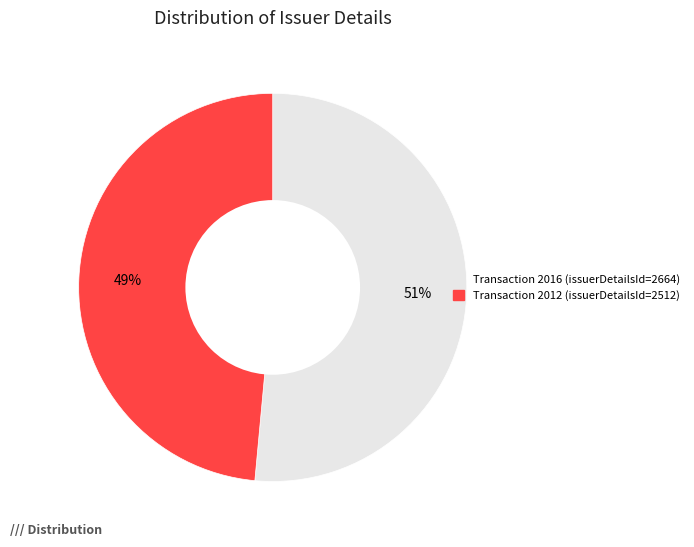

Is there a majority slice in this chart?

Yes